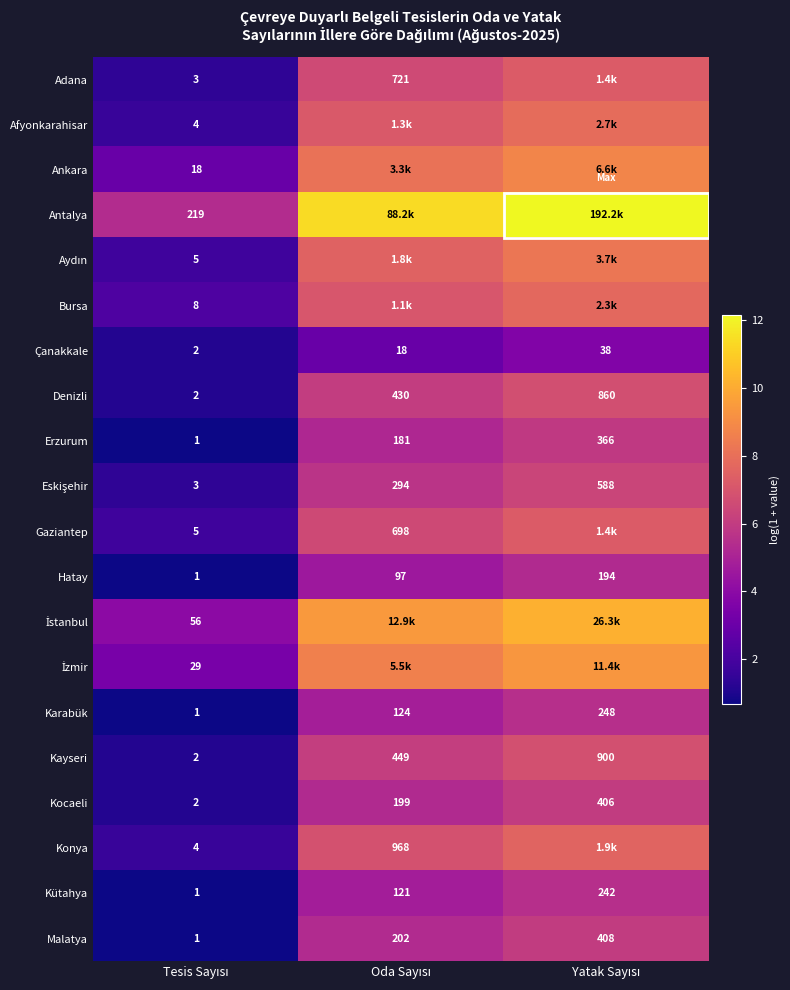

How many values in the Hatay series are below 4?

1